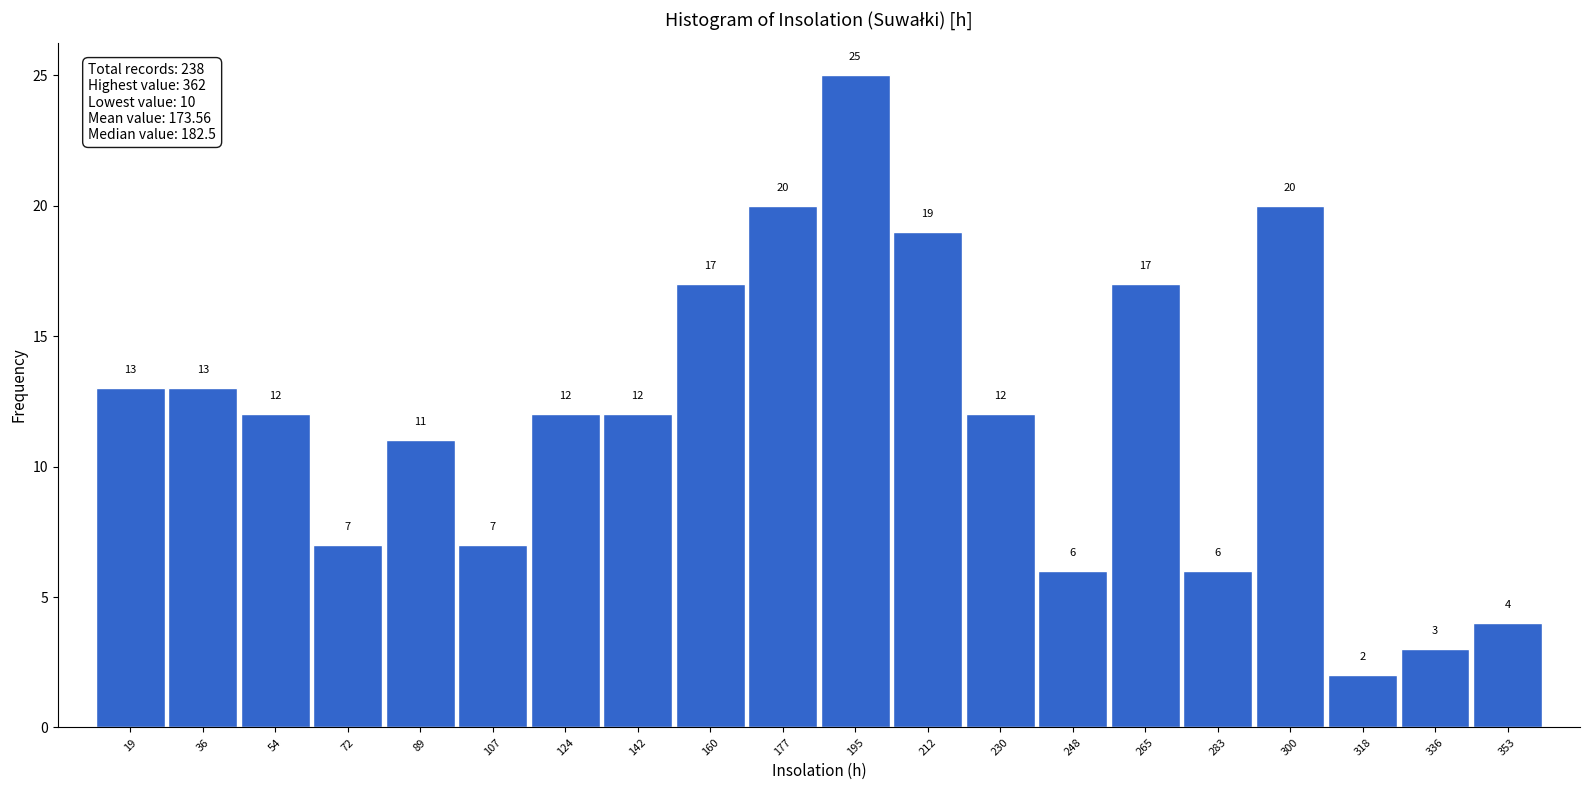

Reading left to right, list every bar in this chart as the range it spans on the x-axis followed by its height. The bar edges are not printed on the chart, so give them approximately, as read against the axis.

10.0 to 27.6: 13
27.6 to 45.2: 13
45.2 to 62.8: 12
62.8 to 80.4: 7
80.4 to 98.0: 11
98.0 to 115.6: 7
115.6 to 133.2: 12
133.2 to 150.8: 12
150.8 to 168.4: 17
168.4 to 186.0: 20
186.0 to 203.6: 25
203.6 to 221.2: 19
221.2 to 238.8: 12
238.8 to 256.4: 6
256.4 to 274.0: 17
274.0 to 291.6: 6
291.6 to 309.2: 20
309.2 to 326.8: 2
326.8 to 344.4: 3
344.4 to 362.0: 4